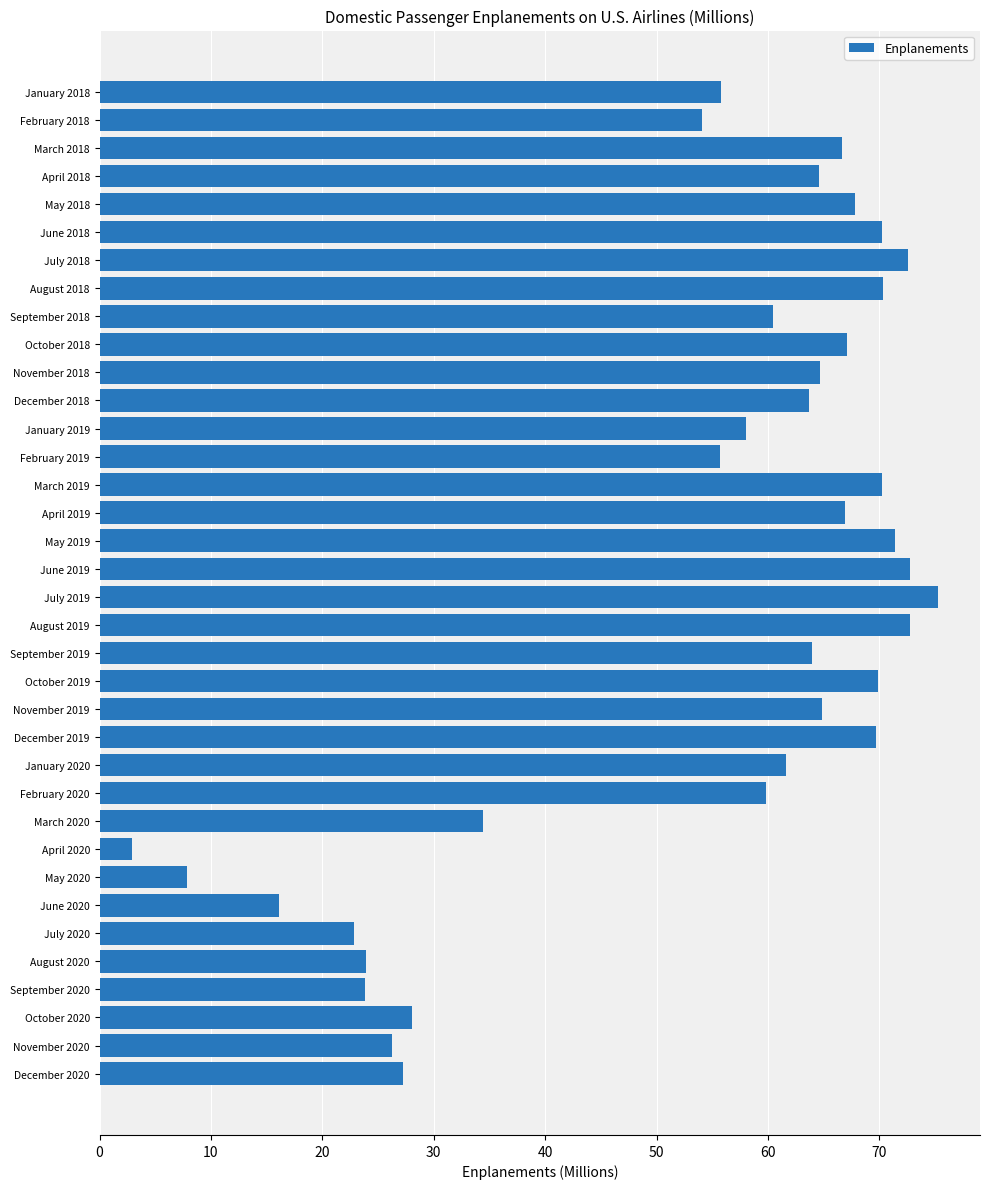

What is the difference between the maximum and minimum values?

72.4